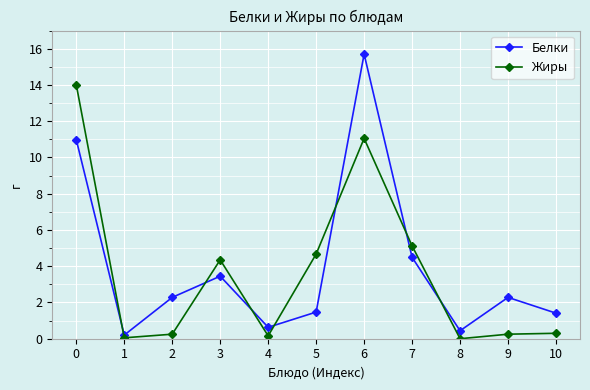

List the series in order of their peak value, lowest first.

Жиры, Белки